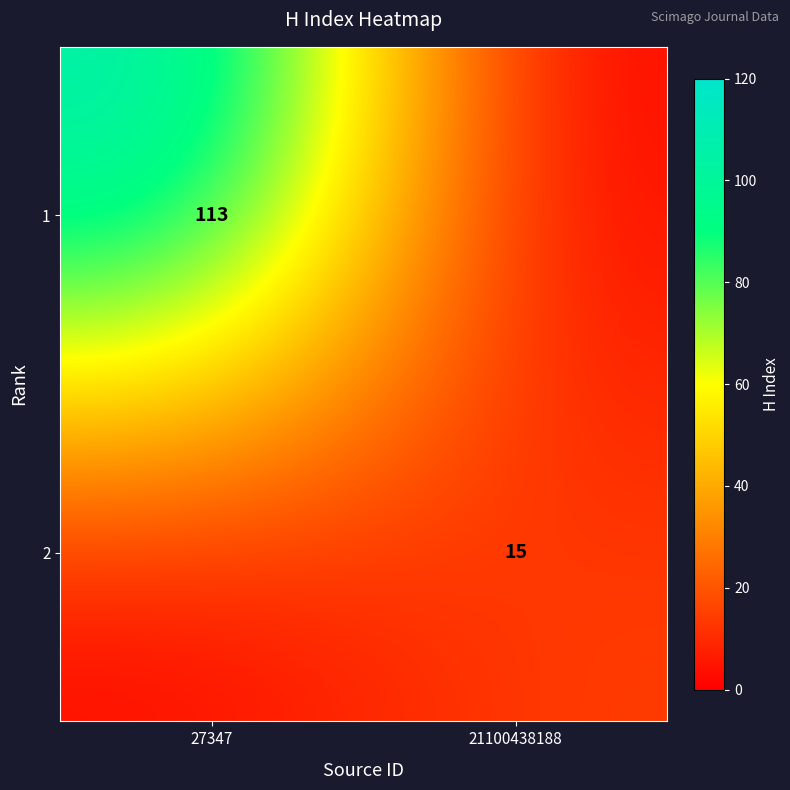

Is it true that 1 equals 113 at 27347?

True